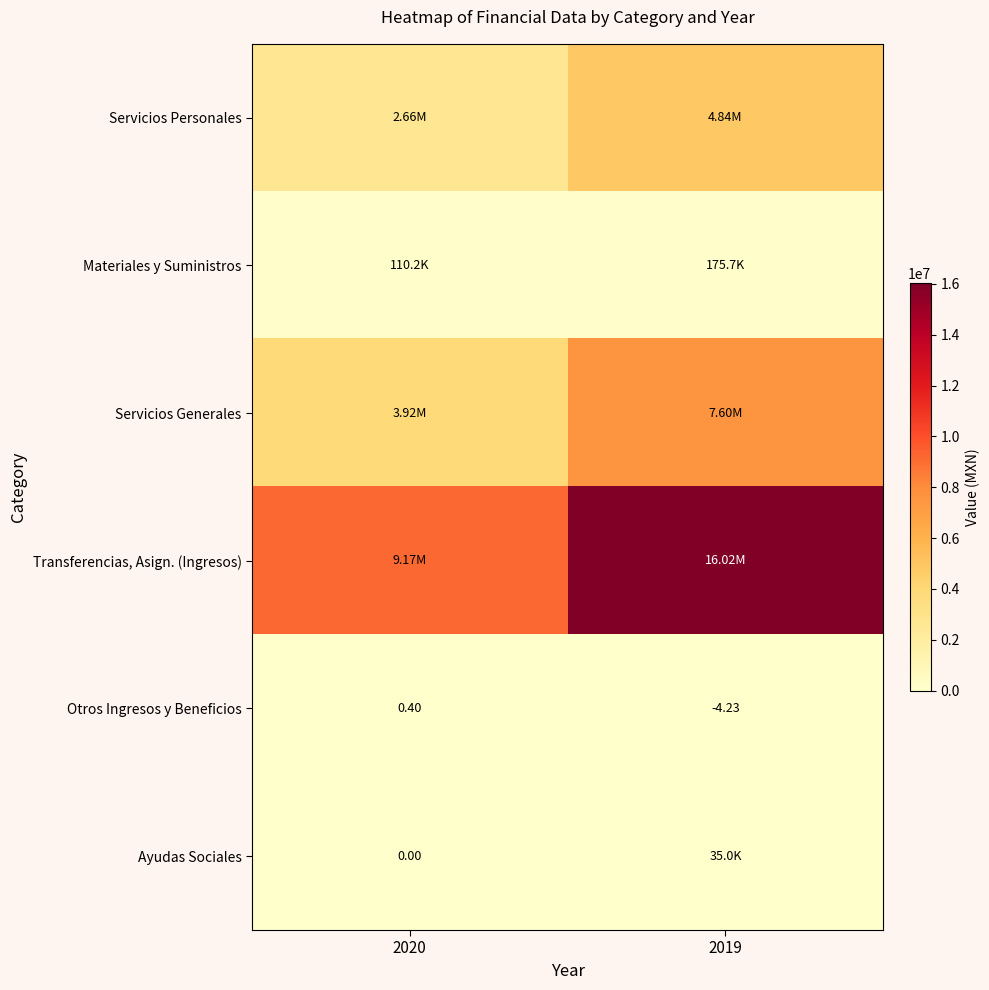

How many values in Otros Ingresos y Beneficios are above zero?

1